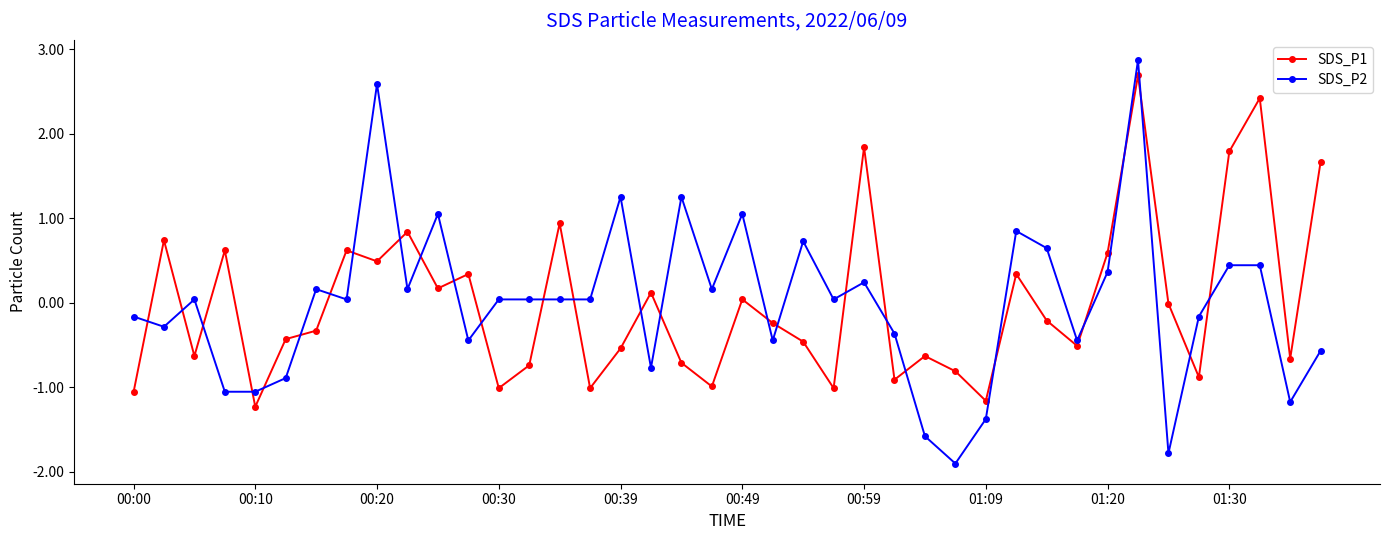

How many intersections are there between SDS_P2 and SDS_P1?

27